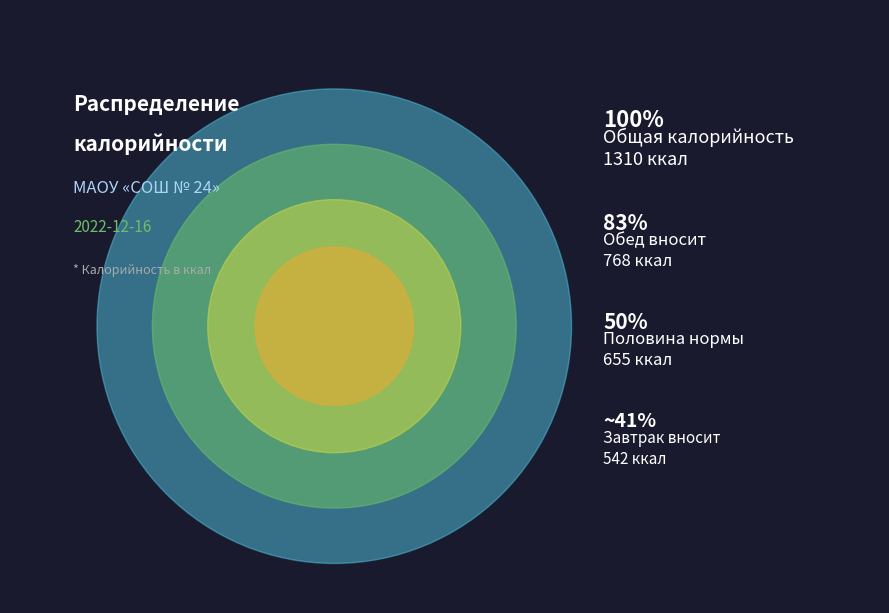

True or false: Обед accounts for 46% of the total.

False